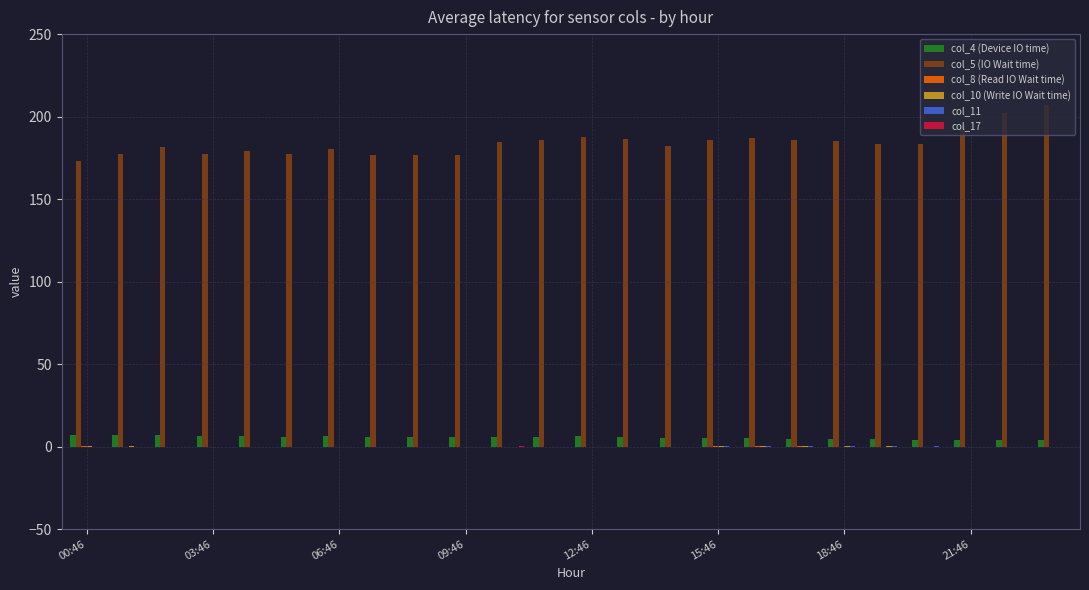

What is the greatest value displayed?

207.2